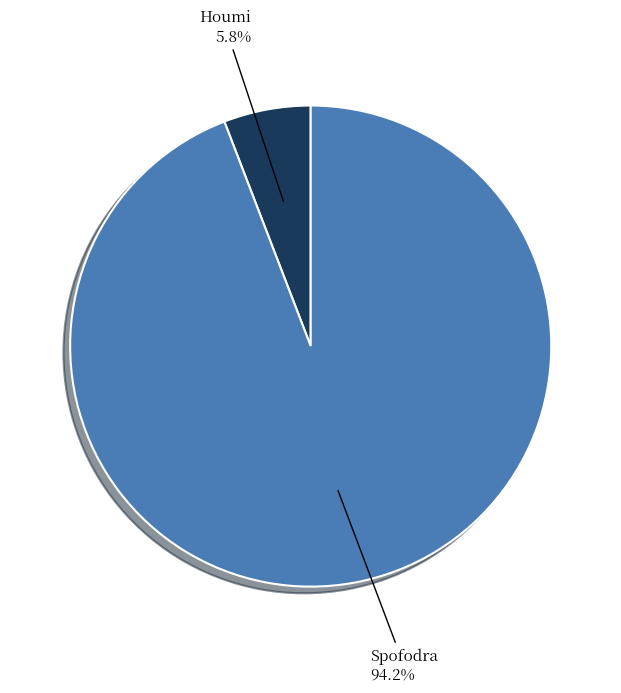

Does any single category account for the majority?

Yes